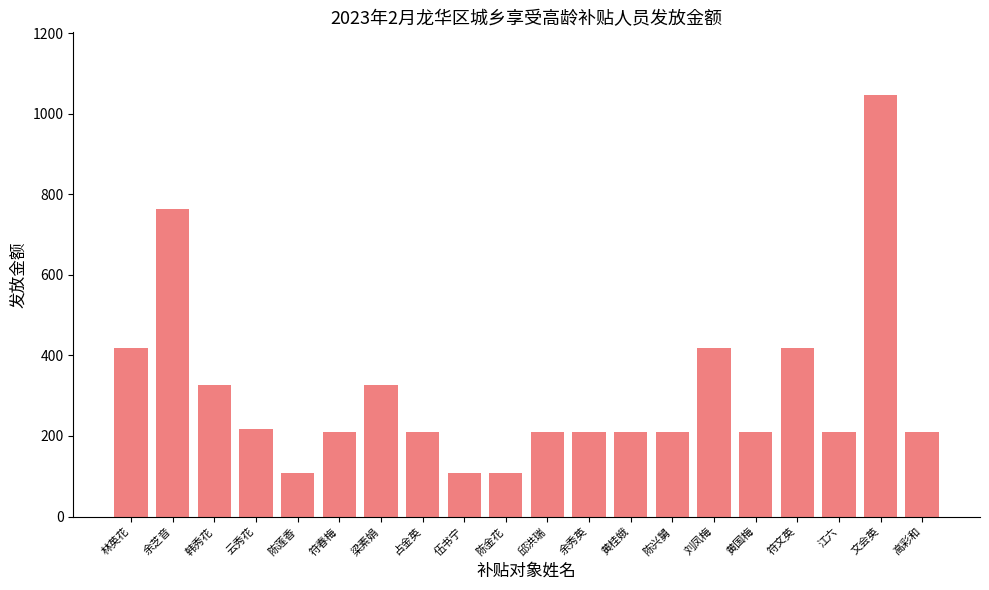

How many distinct data groups are displayed?

1